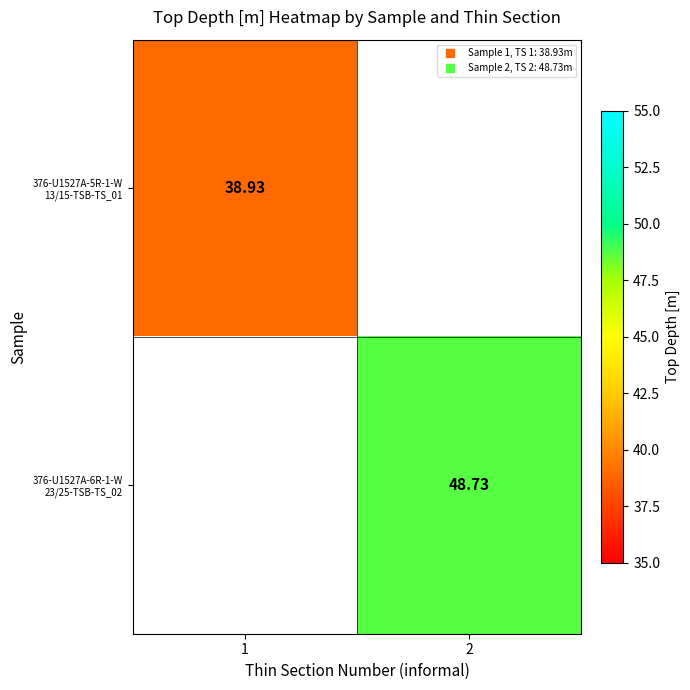

Rank the series by their maximum value, from lowest to highest.

376-U1527A-5R-1-W 13/15-TSB-TS_01, 376-U1527A-6R-1-W 23/25-TSB-TS_02